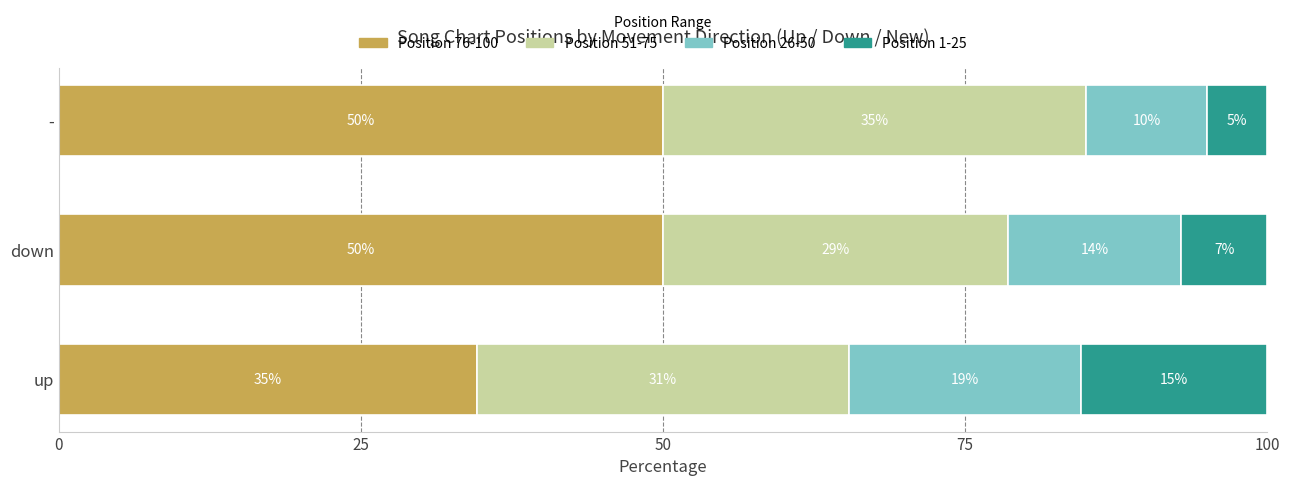

What value does the Position 76-100 series have at up?

34.6